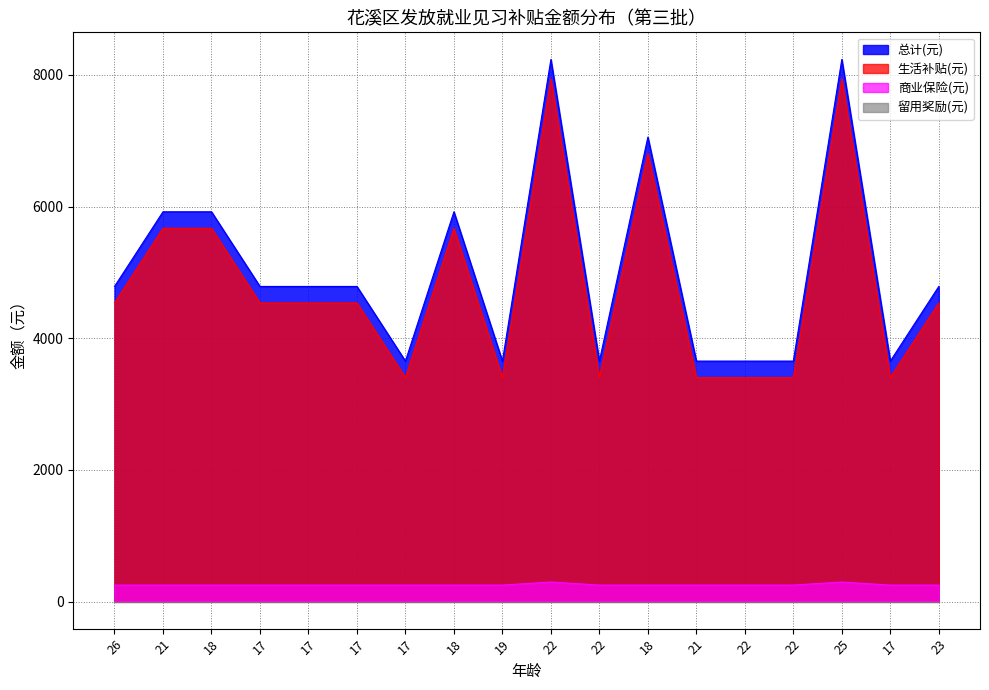

What is the label of the 12th point from the left?

18